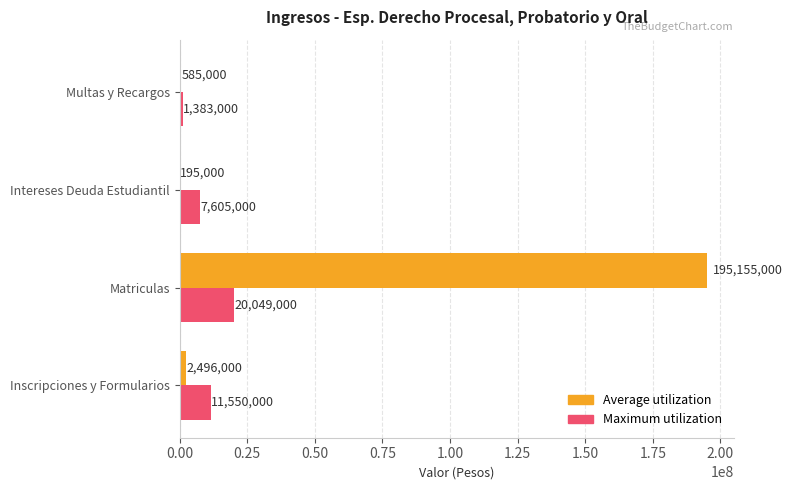

What is the maximum value for Maximum utilization?

20049000